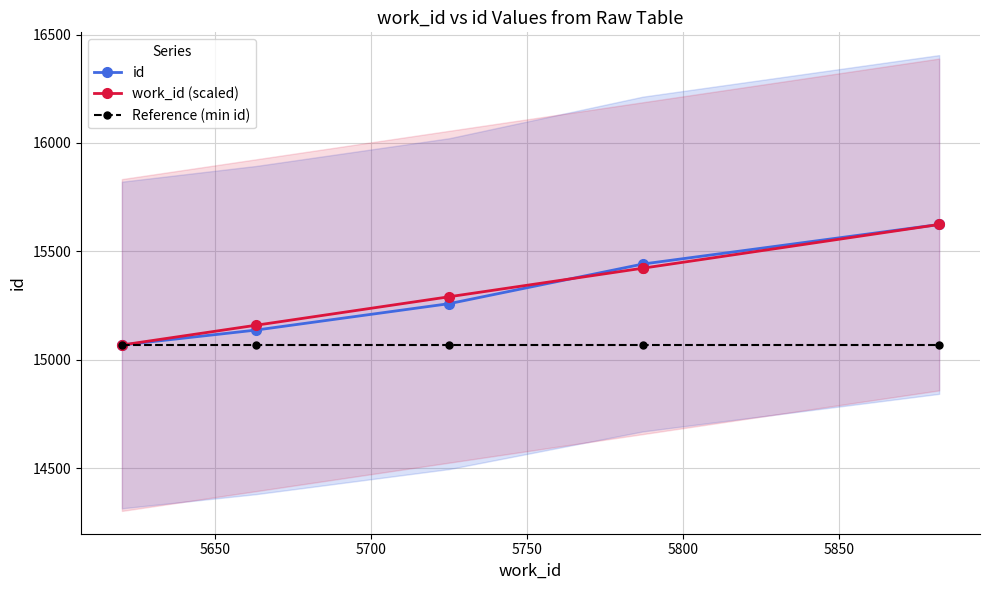

The value at 5725 is 9078.4. True or false?

False